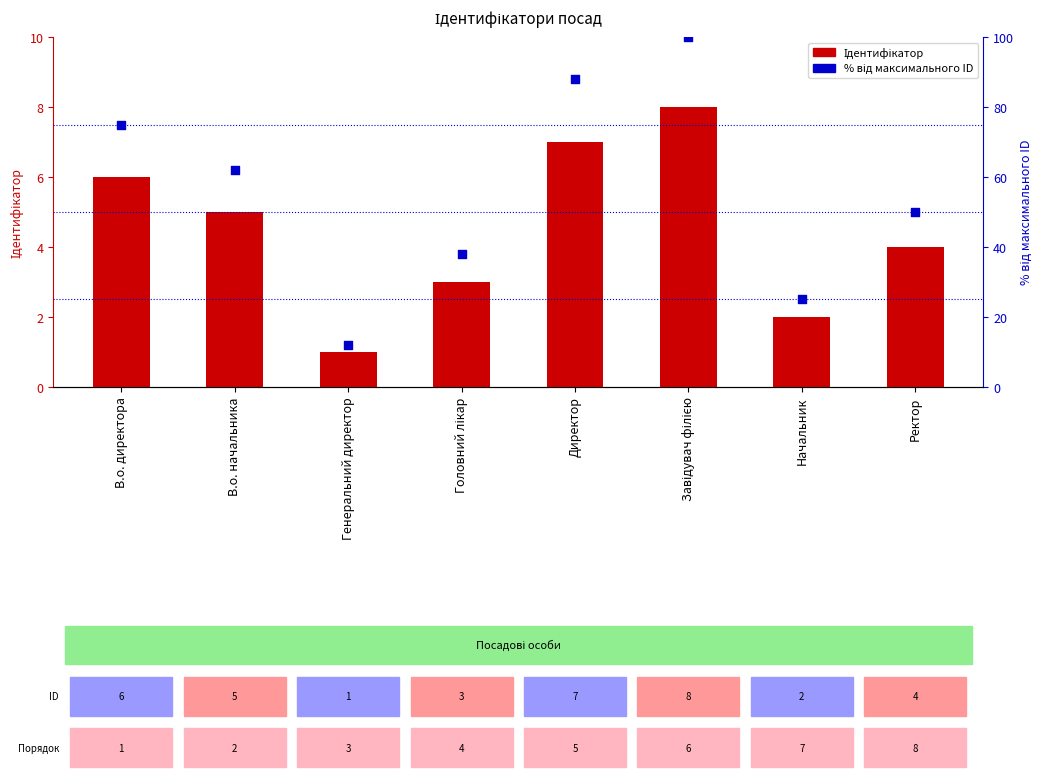

Which series has the largest total across all categories?

% від максимального ID